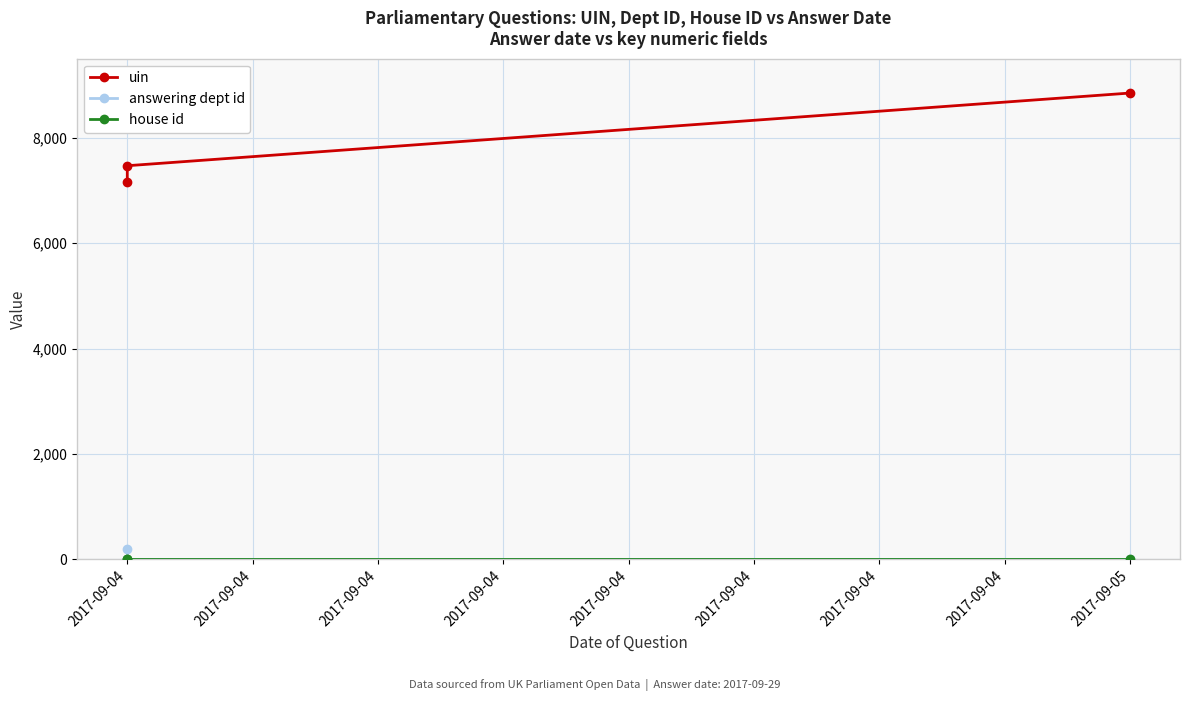

What is the maximum value for uin?

8848